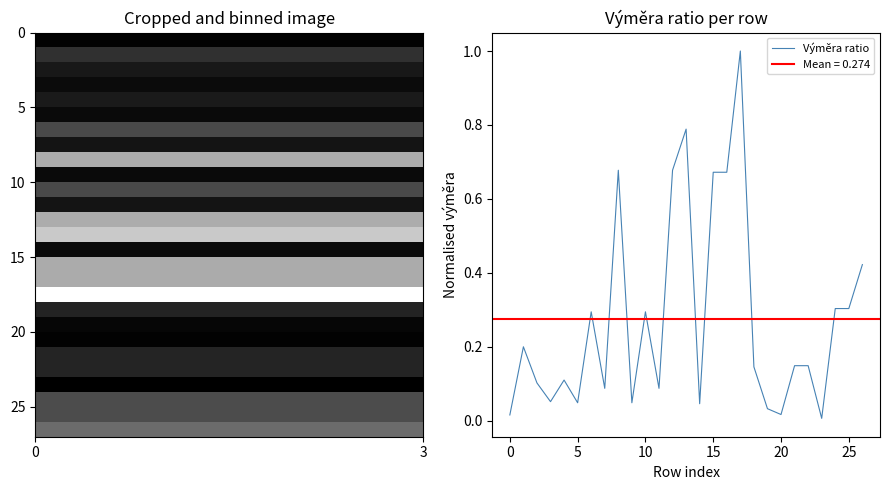

What is the greatest value displayed?

1.0